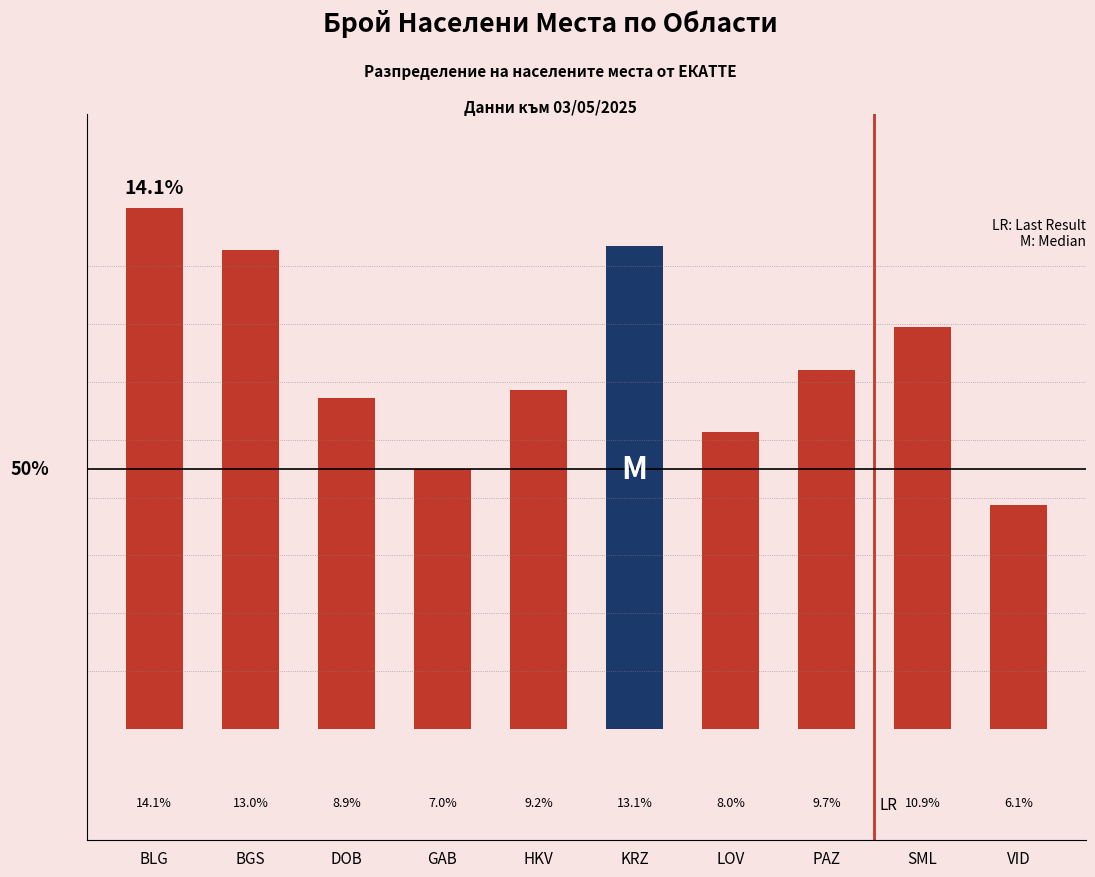

Which category has the lowest value across all series?

VID